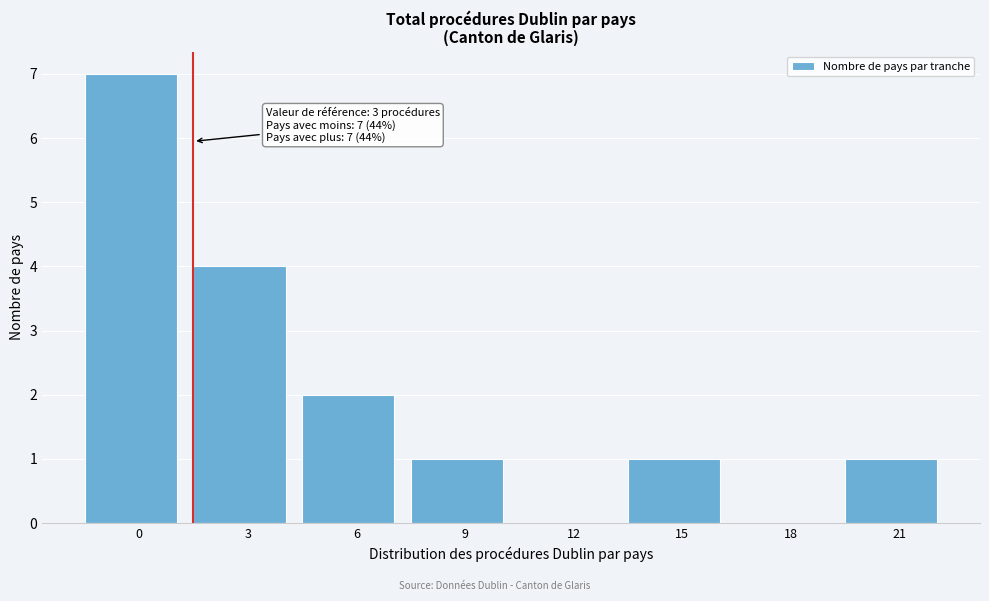

Reading left to right, transcribe all the data shown in this chart.

0=7	3=4	6=2	9=1	12=0	15=1	18=0	21=1